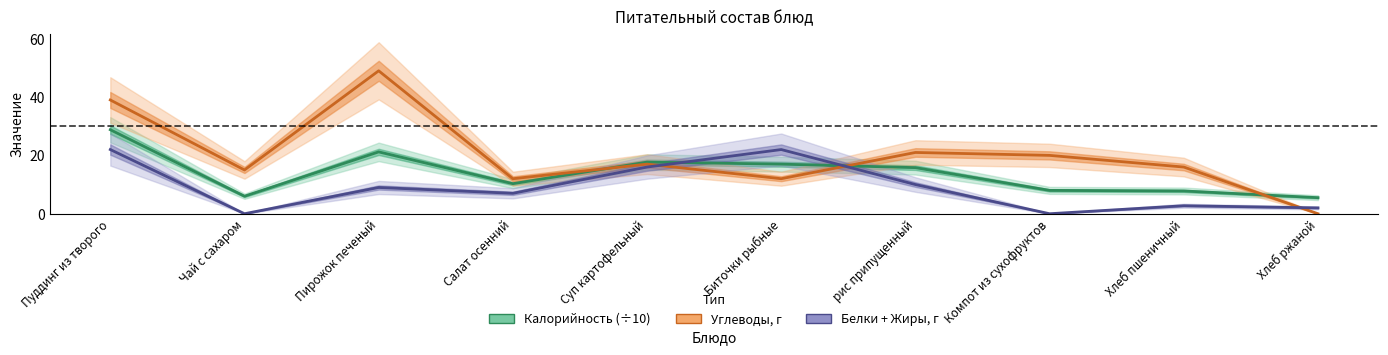

At which label does Калорийность (÷10) reach its peak?

Пуддинг из творого